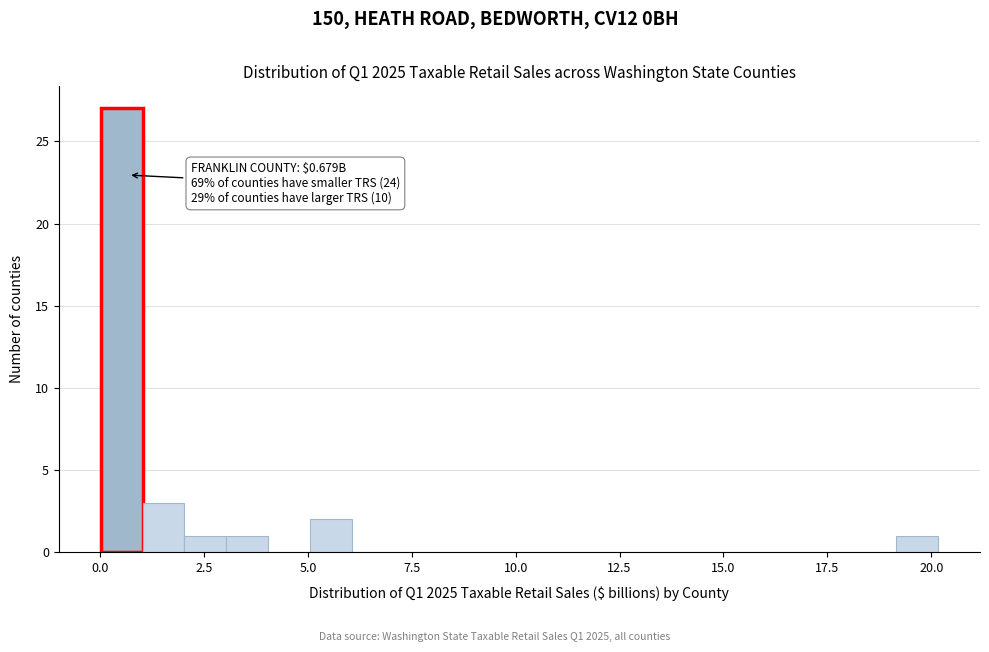

Read against the x-axis, roughly where is the centre of the tallest bar?

0.5